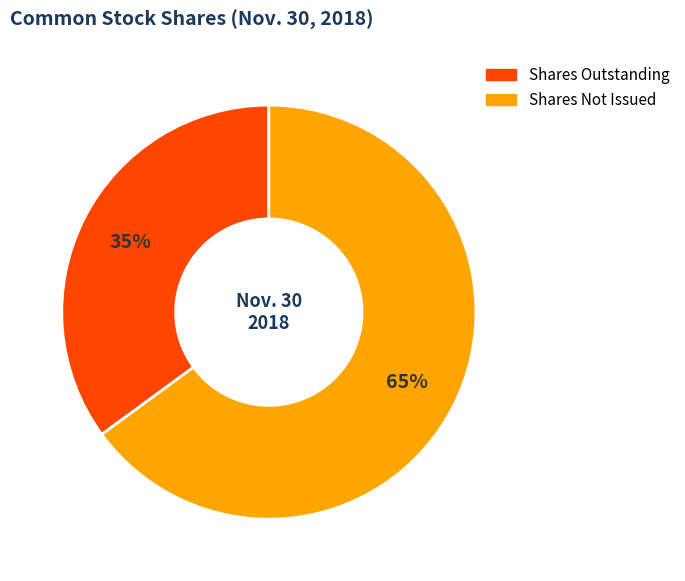

Which slice is the largest?

Shares Not Issued